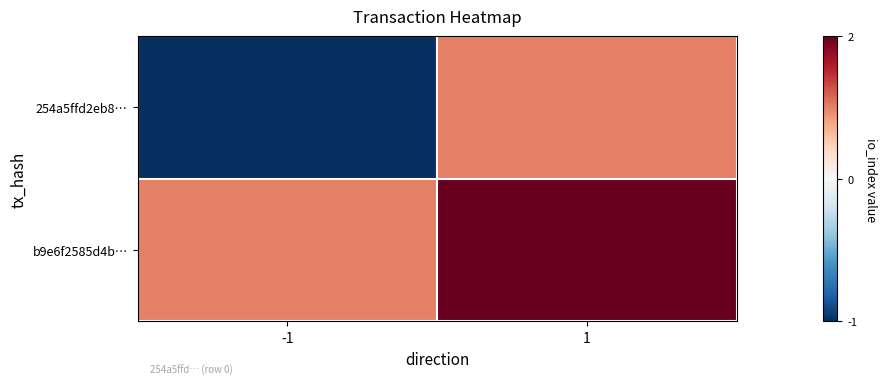

List the series in order of their overall mean, highest first.

b9e6f2585d4b…, 254a5ffd2eb8…